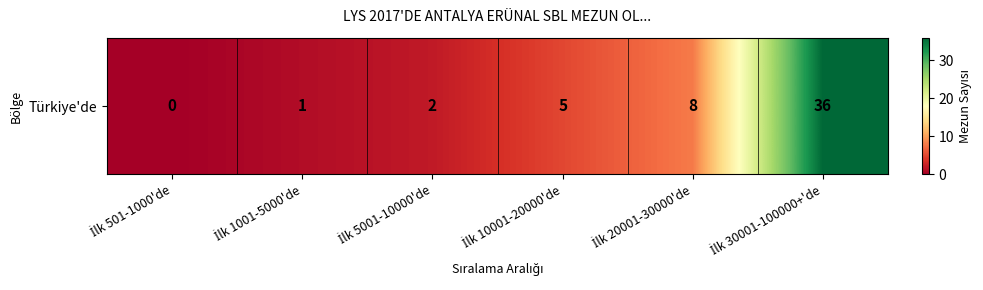

At which category does the chart reach its minimum across all series?

İlk 501-1000'de